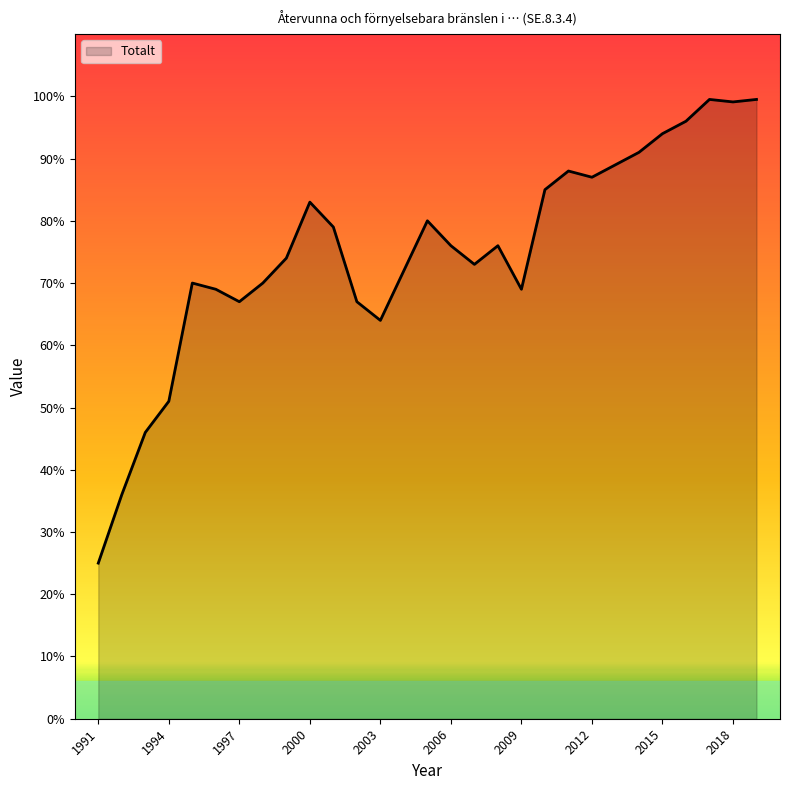

What is the difference between the maximum and minimum values?

74.5